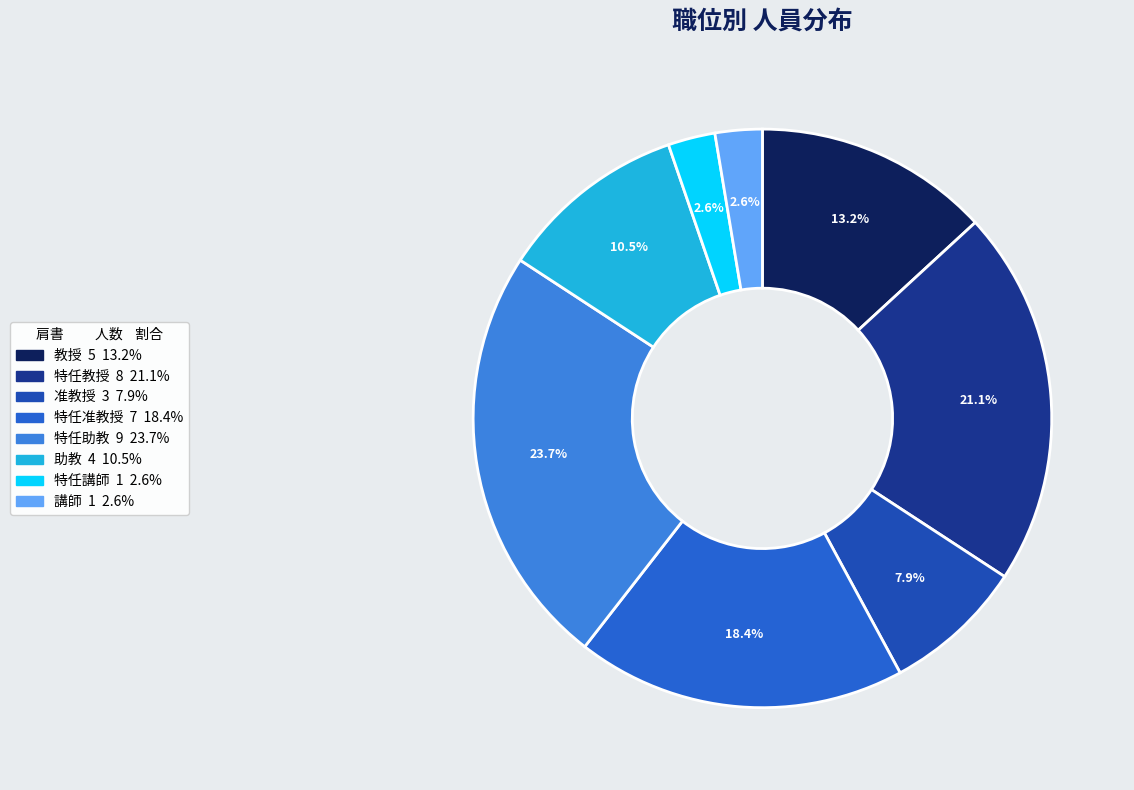

Does 教授 represent more than half of the total?

No